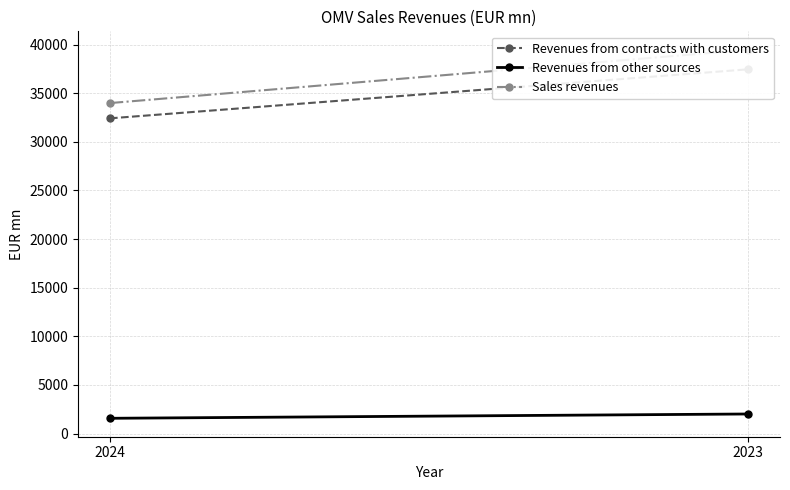

What is the value of the Sales revenues point at the 2nd from the left?

39463